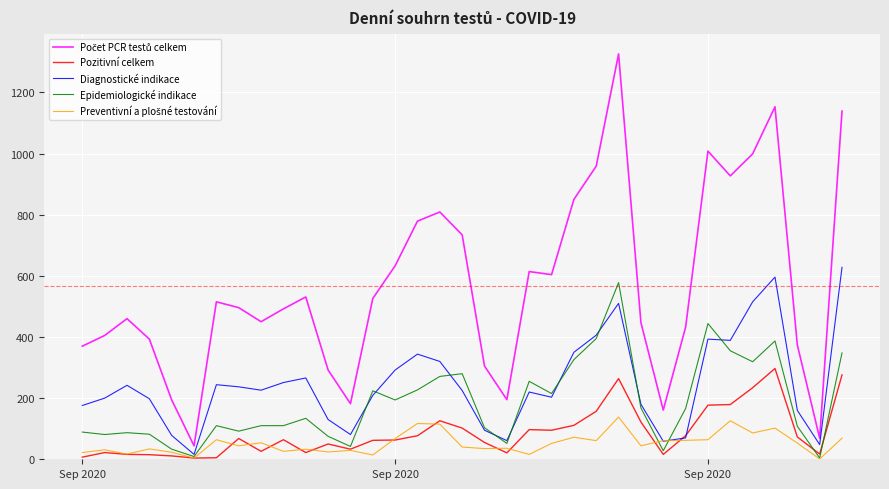

True or false: Epidemiologické indikace has more than 0 interior local peaks.

True